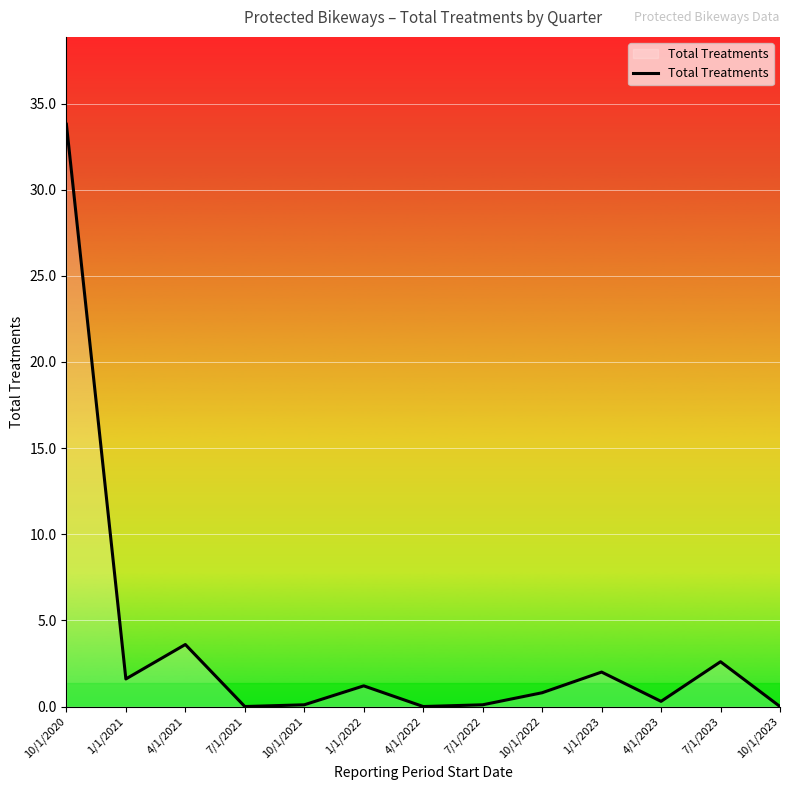

What position from the right is 10/1/2022?

5